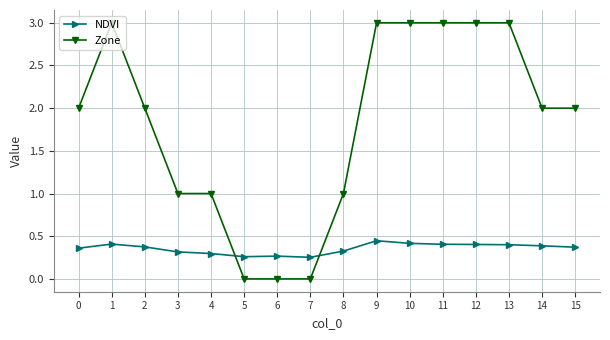

The Zone series shows 2.0 at 15. True or false?

True